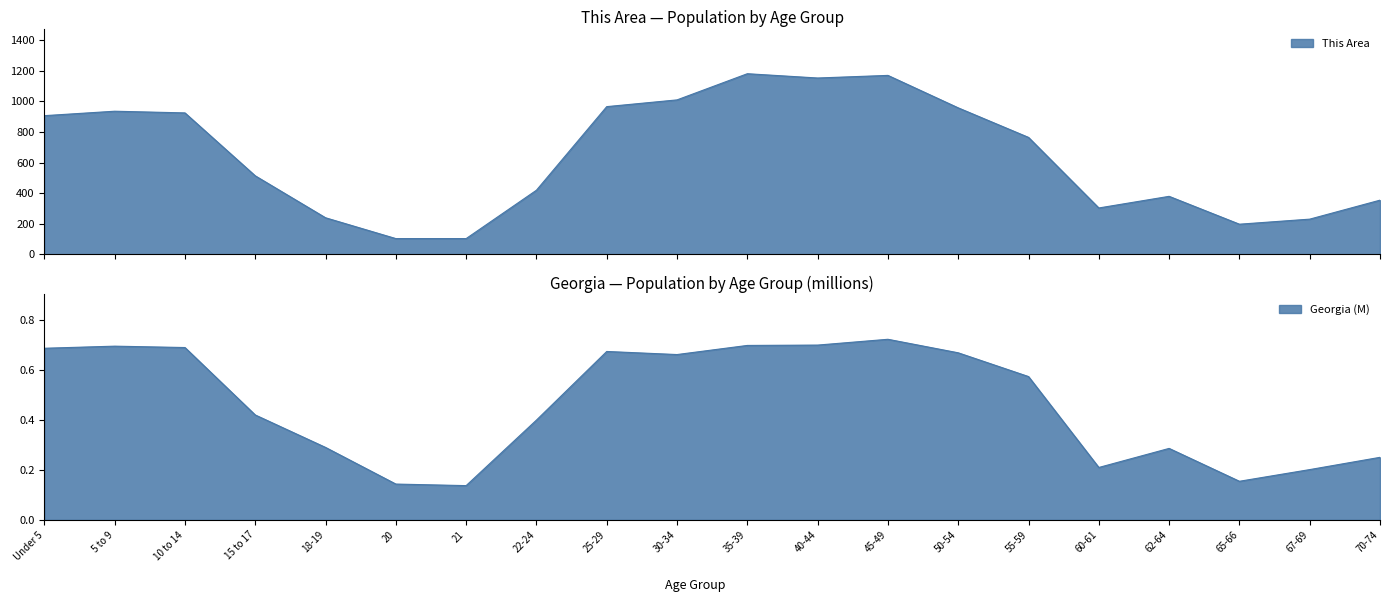

Between 5 to 9 and 21, which series saw the biggest shift?

This Area